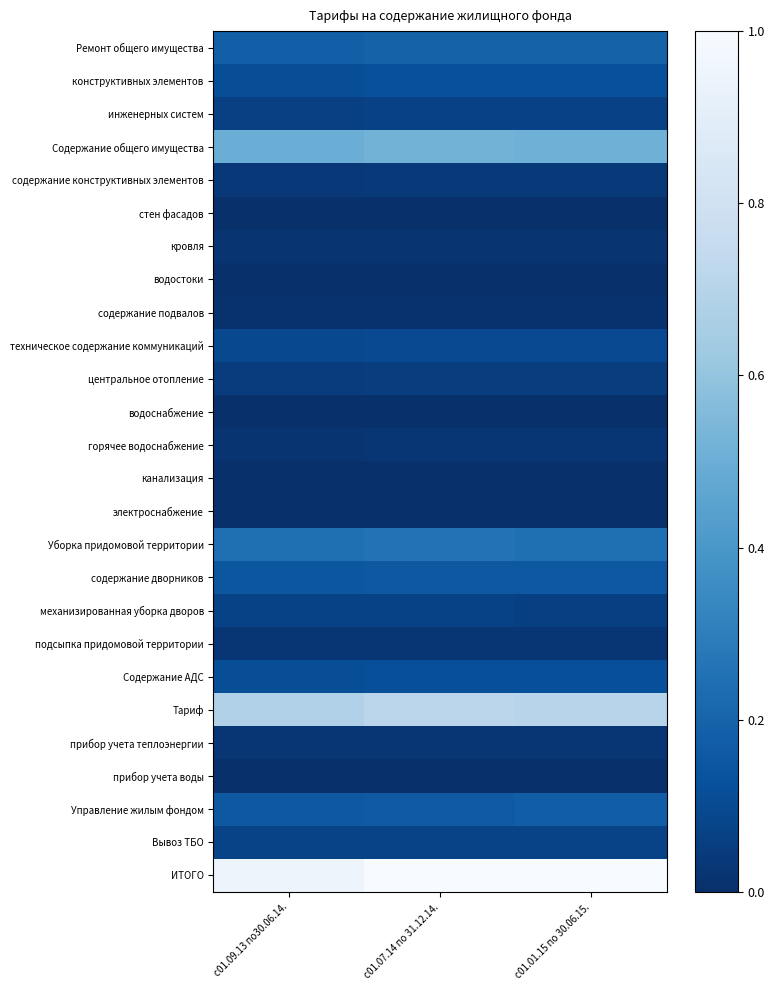

Reading right to left, extract all data points from this chart.

Ремонт общего имущества: с01.01.15 по 30.06.15.=0.2	с01.07.14 по 31.12.14.=0.2	с01.09.13 по30.06.14.=0.2
конструктивных элементов: с01.01.15 по 30.06.15.=0.1	с01.07.14 по 31.12.14.=0.1	с01.09.13 по30.06.14.=0.1
инженерных систем: с01.01.15 по 30.06.15.=0.1	с01.07.14 по 31.12.14.=0.1	с01.09.13 по30.06.14.=0.1
Содержание общего имущества: с01.01.15 по 30.06.15.=0.5	с01.07.14 по 31.12.14.=0.5	с01.09.13 по30.06.14.=0.5
содержание конструктивных элементов: с01.01.15 по 30.06.15.=0.0	с01.07.14 по 31.12.14.=0.0	с01.09.13 по30.06.14.=0.0
стен фасадов: с01.01.15 по 30.06.15.=0.0	с01.07.14 по 31.12.14.=0.0	с01.09.13 по30.06.14.=0.0
кровля: с01.01.15 по 30.06.15.=0.0	с01.07.14 по 31.12.14.=0.0	с01.09.13 по30.06.14.=0.0
водостоки: с01.01.15 по 30.06.15.=0.0	с01.07.14 по 31.12.14.=0.0	с01.09.13 по30.06.14.=0.0
содержание подвалов: с01.01.15 по 30.06.15.=0.0	с01.07.14 по 31.12.14.=0.0	с01.09.13 по30.06.14.=0.0
техническое содержание коммуникаций: с01.01.15 по 30.06.15.=0.1	с01.07.14 по 31.12.14.=0.1	с01.09.13 по30.06.14.=0.1
центральное отопление: с01.01.15 по 30.06.15.=0.1	с01.07.14 по 31.12.14.=0.1	с01.09.13 по30.06.14.=0.0
водоснабжение: с01.01.15 по 30.06.15.=0.0	с01.07.14 по 31.12.14.=0.0	с01.09.13 по30.06.14.=0.0
горячее водоснабжение: с01.01.15 по 30.06.15.=0.0	с01.07.14 по 31.12.14.=0.0	с01.09.13 по30.06.14.=0.0
канализация: с01.01.15 по 30.06.15.=0.0	с01.07.14 по 31.12.14.=0.0	с01.09.13 по30.06.14.=0.0
электроснабжение: с01.01.15 по 30.06.15.=0.0	с01.07.14 по 31.12.14.=0.0	с01.09.13 по30.06.14.=0.0
Уборка придомовой территории: с01.01.15 по 30.06.15.=0.2	с01.07.14 по 31.12.14.=0.3	с01.09.13 по30.06.14.=0.2
содержание дворников: с01.01.15 по 30.06.15.=0.2	с01.07.14 по 31.12.14.=0.2	с01.09.13 по30.06.14.=0.1
механизированная уборка дворов: с01.01.15 по 30.06.15.=0.1	с01.07.14 по 31.12.14.=0.1	с01.09.13 по30.06.14.=0.1
подсыпка придомовой территории: с01.01.15 по 30.06.15.=0.0	с01.07.14 по 31.12.14.=0.0	с01.09.13 по30.06.14.=0.0
Содержание АДС: с01.01.15 по 30.06.15.=0.1	с01.07.14 по 31.12.14.=0.1	с01.09.13 по30.06.14.=0.1
Тариф: с01.01.15 по 30.06.15.=0.7	с01.07.14 по 31.12.14.=0.7	с01.09.13 по30.06.14.=0.7
прибор учета теплоэнергии: с01.01.15 по 30.06.15.=0.0	с01.07.14 по 31.12.14.=0.0	с01.09.13 по30.06.14.=0.0
прибор учета воды: с01.01.15 по 30.06.15.=0.0	с01.07.14 по 31.12.14.=0.0	с01.09.13 по30.06.14.=0.0
Управление жилым фондом: с01.01.15 по 30.06.15.=0.2	с01.07.14 по 31.12.14.=0.2	с01.09.13 по30.06.14.=0.2
Вывоз ТБО: с01.01.15 по 30.06.15.=0.1	с01.07.14 по 31.12.14.=0.1	с01.09.13 по30.06.14.=0.1
ИТОГО: с01.01.15 по 30.06.15.=1.0	с01.07.14 по 31.12.14.=1.0	с01.09.13 по30.06.14.=1.0